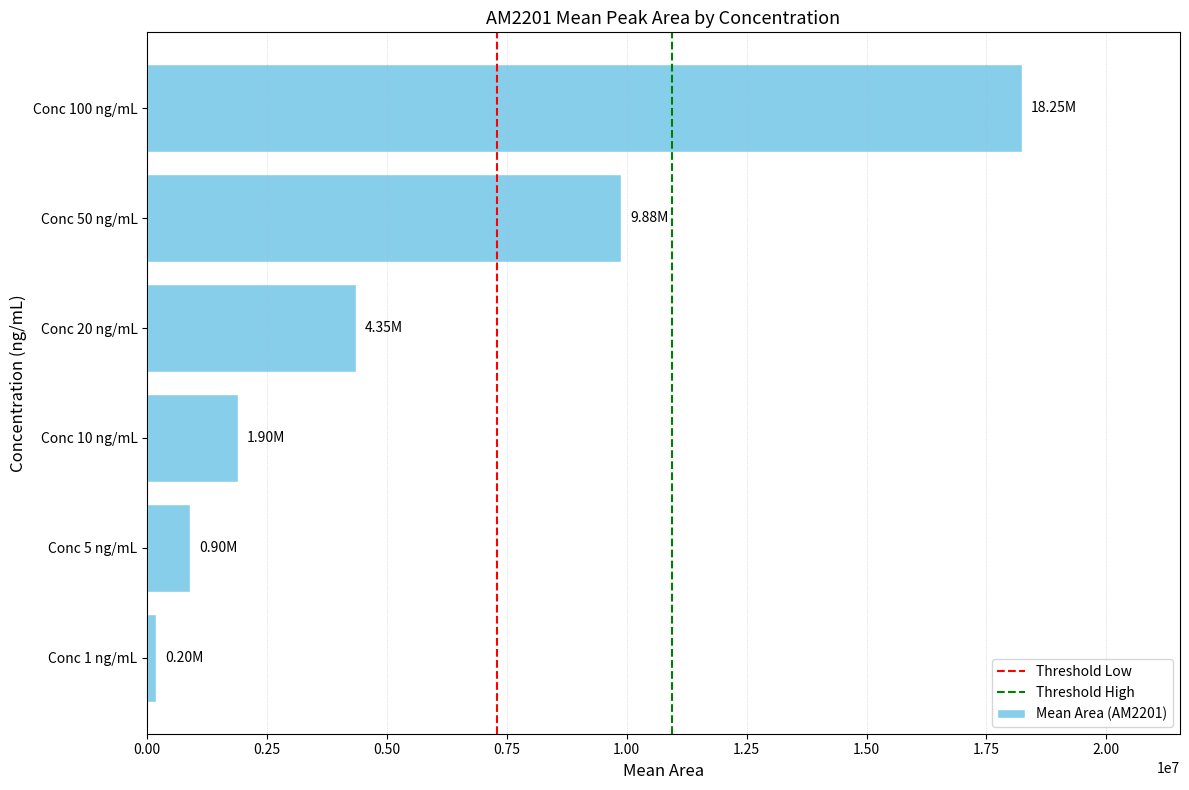

Rank the categories by value from highest to lowest.

Conc 100 ng/mL, Conc 50 ng/mL, Conc 20 ng/mL, Conc 10 ng/mL, Conc 5 ng/mL, Conc 1 ng/mL